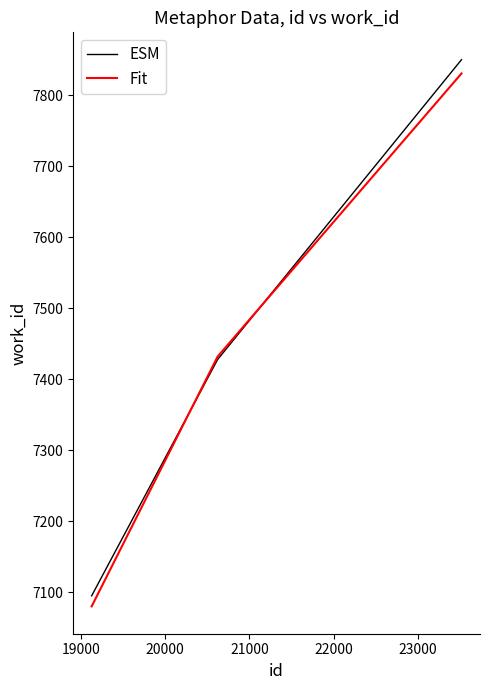

What are all the series names shown in the legend?

ESM, Fit